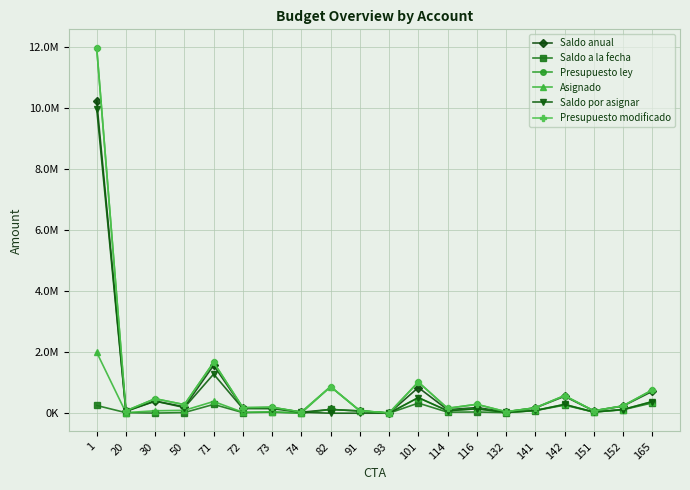

Reading left to right, transcribe all the data shown in this chart.

Saldo anual: 1=10229379.8	20=75500.0	30=397940.0	50=207545.3	71=1568370.3	72=170174.4	73=182348.9	74=32272.0	82=123181.1	91=72865.3	93=1000.0	101=840886.8	114=114205.4	116=184293.6	132=44053.1	141=173679.0	142=552250.0	151=76830.9	152=233437.4	165=715390.0
Saldo a la fecha: 1=252979.8	20=17500.0	30=2940.0	50=21853.3	71=287986.3	72=19044.4	73=33556.9	74=2036.0	82=123181.1	91=72865.3	93=1000.0	101=330809.8	114=34205.4	116=38961.6	132=19803.1	141=85179.0	142=264250.0	151=37780.9	152=113237.4	165=335898.0
Presupuesto ley: 1=11971680.0	20=77000.0	30=474000.0	50=280500.0	71=1664053.0	72=181345.0	73=194068.0	74=36271.0	82=869434.0	91=80000.0	93=7000.0	101=1020156.0	114=160000.0	116=290665.0	132=48500.0	141=177000.0	142=576000.0	151=78100.0	152=240400.0	165=758986.0
Asignado: 1=1995280.0	20=19000.0	30=79000.0	50=94808.0	71=383669.0	72=30215.0	73=45276.0	74=6035.0	82=869434.0	91=80000.0	93=7000.0	101=510079.0	114=80000.0	116=145333.0	132=24250.0	141=88500.0	142=288000.0	151=39050.0	152=120200.0	165=379494.0
Saldo por asignar: 1=9976400.0	20=58000.0	30=395000.0	50=185692.0	71=1280384.0	72=151130.0	73=148792.0	74=30236.0	82=0.0	91=0.0	93=0.0	101=510077.0	114=80000.0	116=145332.0	132=24250.0	141=88500.0	142=288000.0	151=39050.0	152=120200.0	165=379492.0
Presupuesto modificado: 1=11971680.0	20=77000.0	30=474000.0	50=280500.0	71=1664053.0	72=181345.0	73=194068.0	74=36271.0	82=869434.0	91=80000.0	93=7000.0	101=1020156.0	114=160000.0	116=290665.0	132=48500.0	141=177000.0	142=576000.0	151=78100.0	152=240400.0	165=758986.0